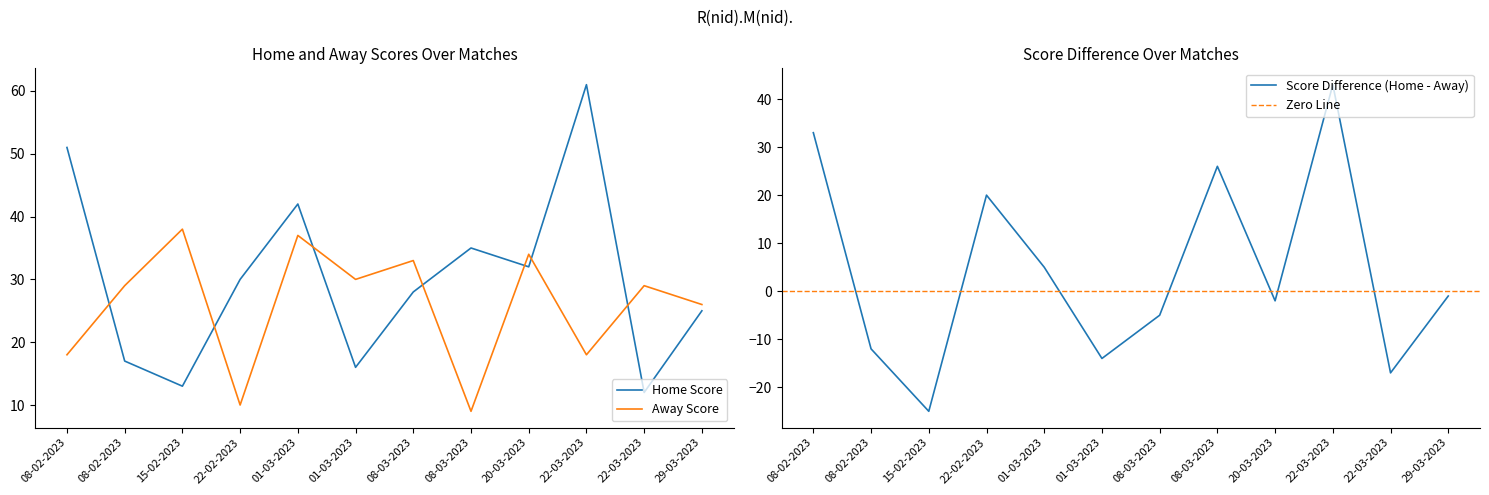

What is the sum of all Home Score values?

362